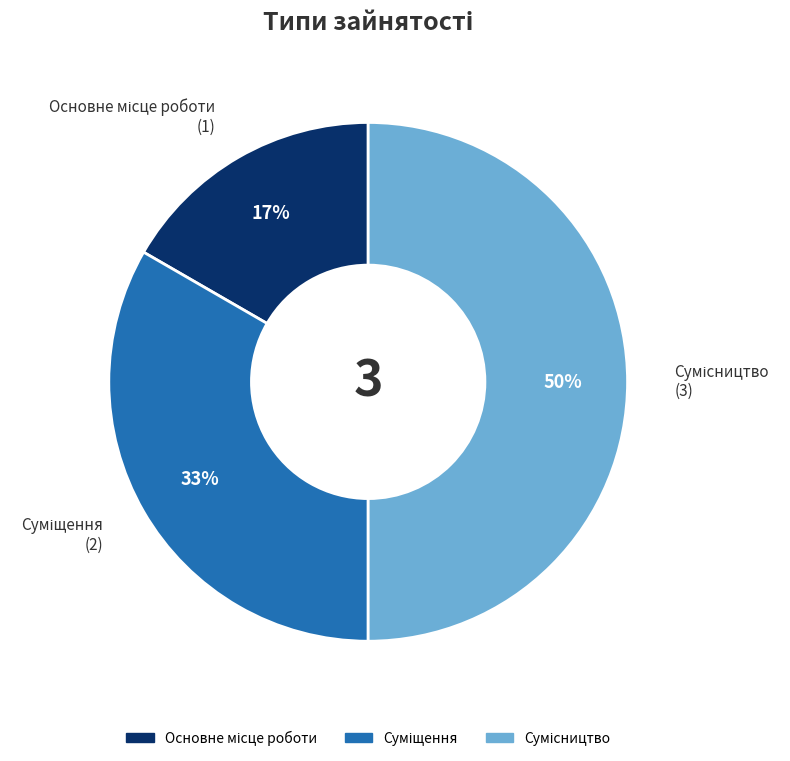

How many segments does this pie chart have?

3